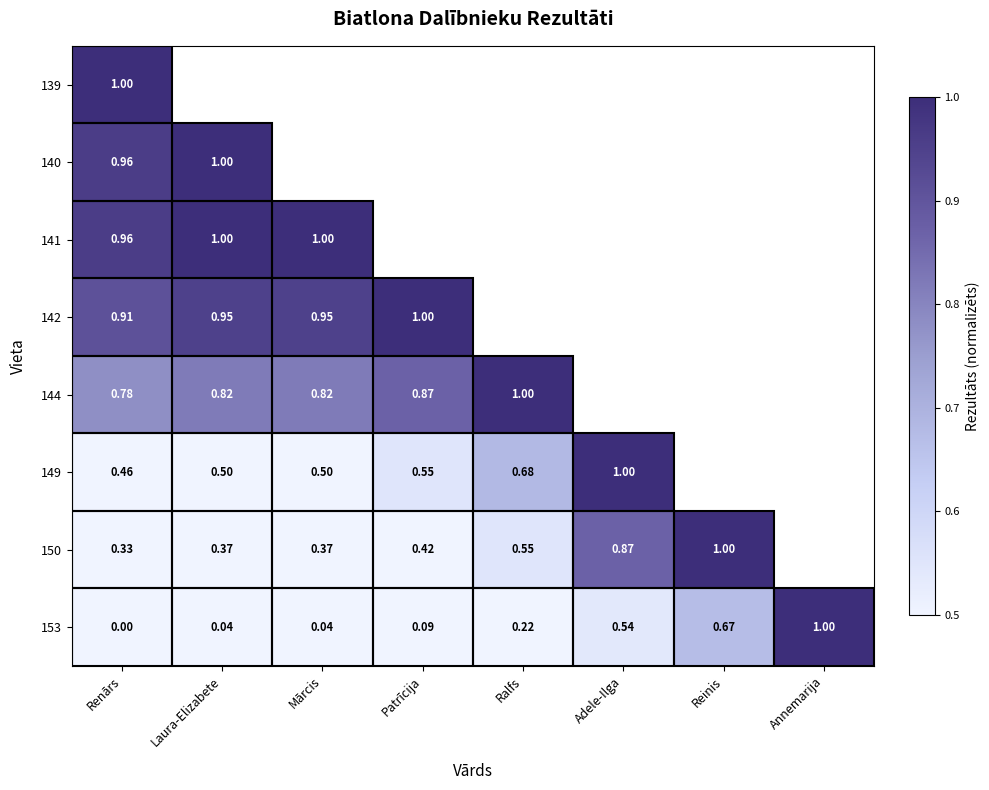

The 144 series shows 1.5 at Patrīcija. True or false?

False